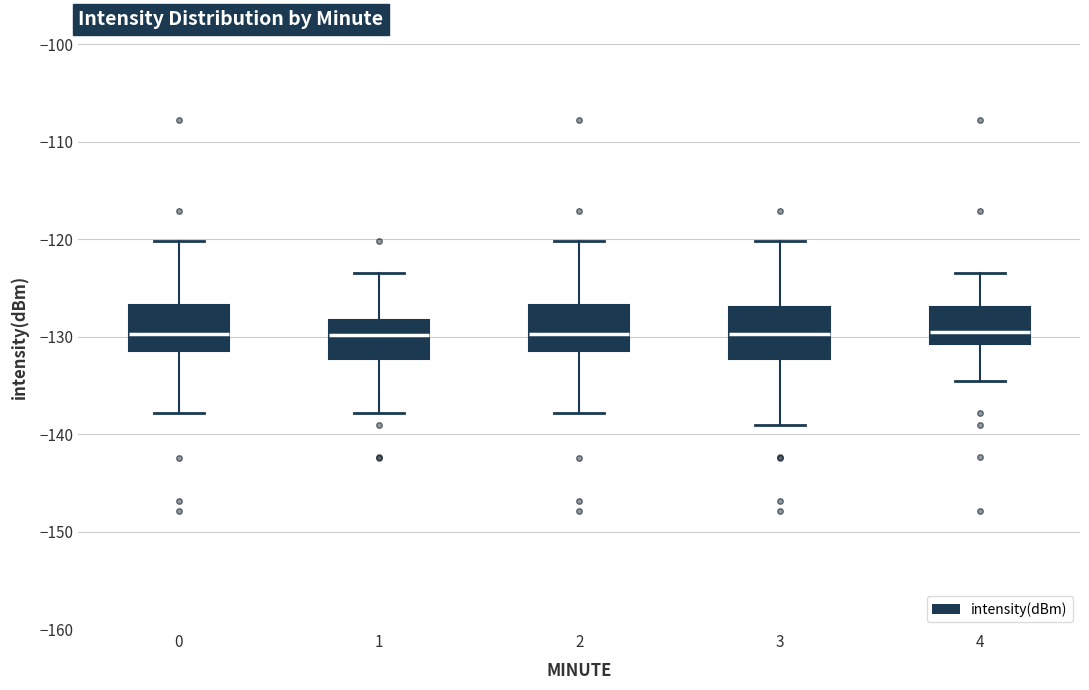

Reading left to right, read every box against the y-axis: the position of its median line, the range the box covers, and the ends of its whiskers. The values are not printed on the chart, so give them approximately, as read against the axis.

0: median -130, box -131 to -127, whiskers -138 to -120
1: median -130, box -132 to -128, whiskers -138 to -123
2: median -130, box -131 to -127, whiskers -138 to -120
3: median -130, box -132 to -127, whiskers -139 to -120
4: median -130, box -131 to -127, whiskers -135 to -123